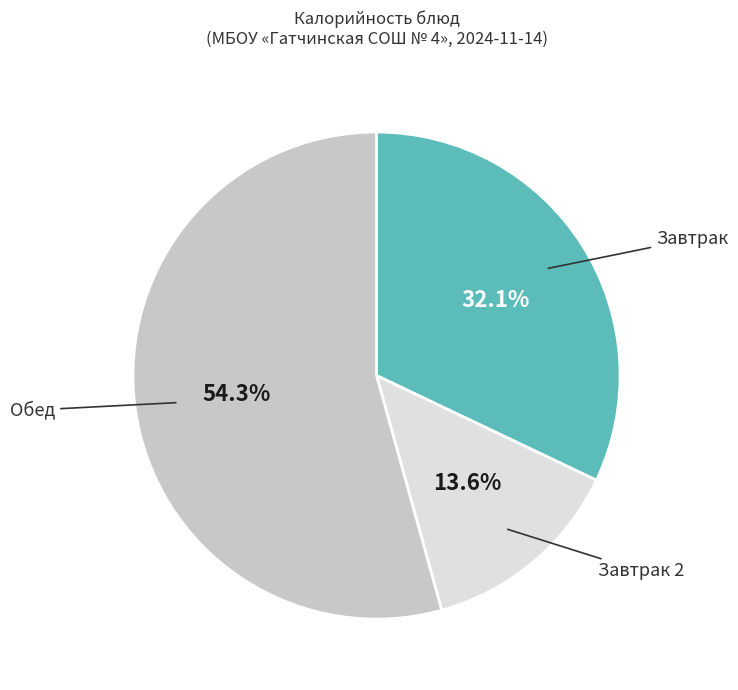

Does any single category account for the majority?

Yes